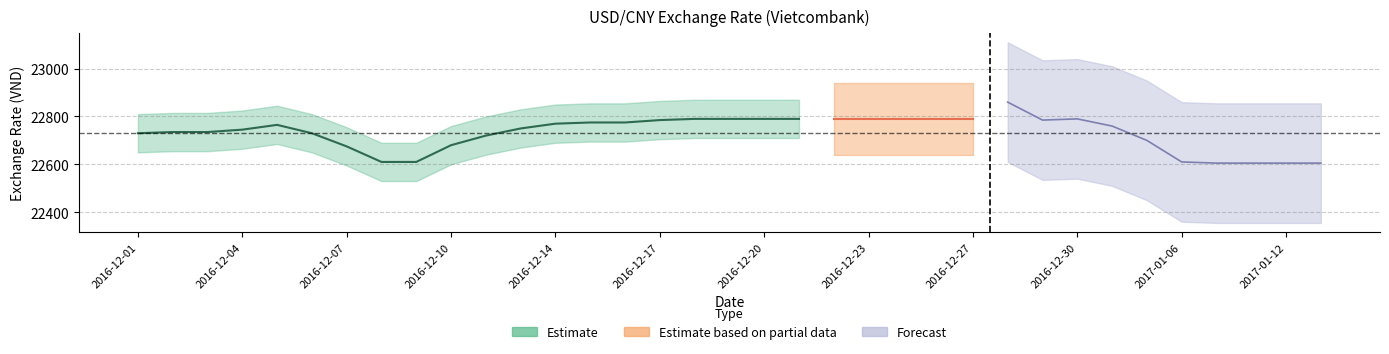

Does the chart display data point markers on the line(s)?

No